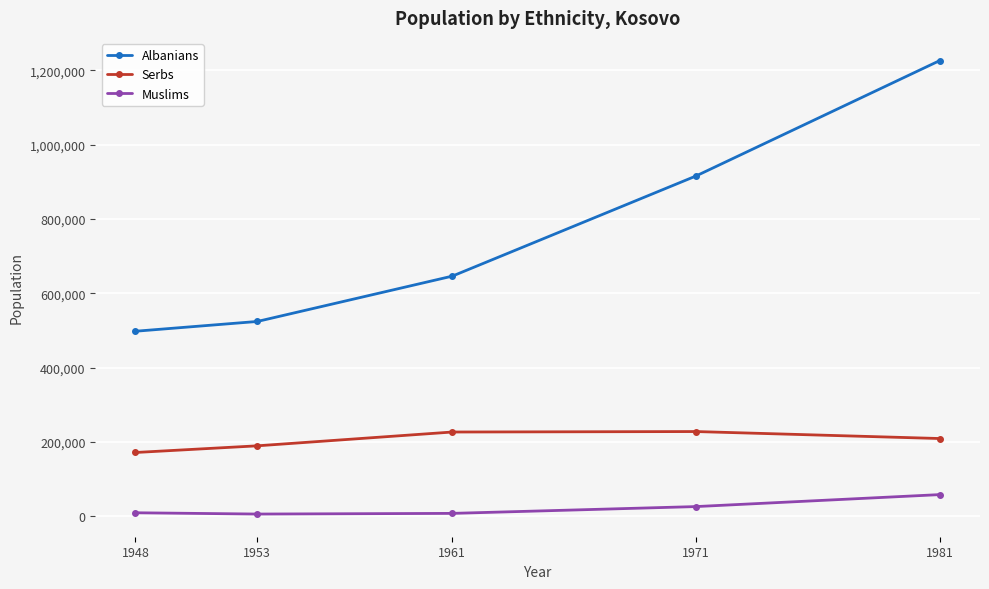

What is the maximum value for Albanians?

1226736